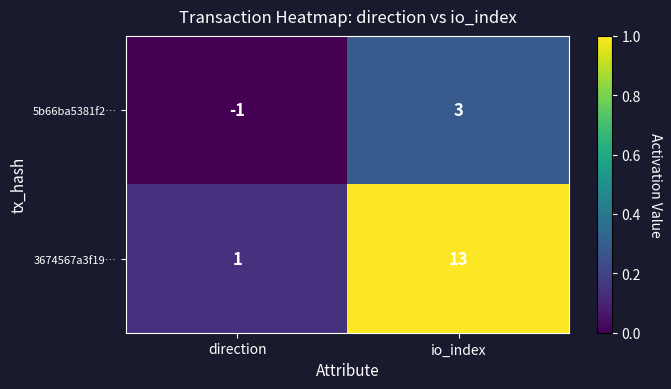

What is the spread (max minus min) of values at io_index?

10